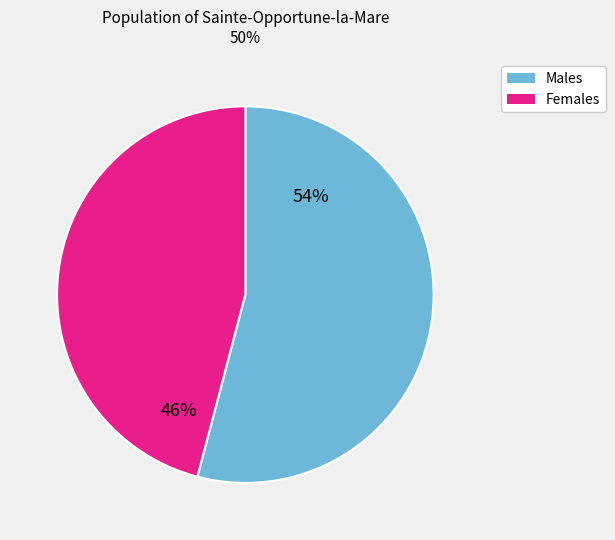

Is there a majority slice in this chart?

Yes